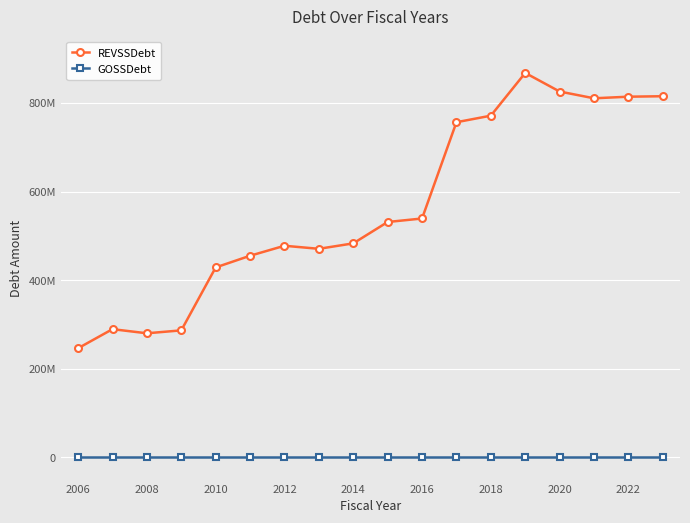

True or false: GOSSDebt and REVSSDebt cross at least once.

False